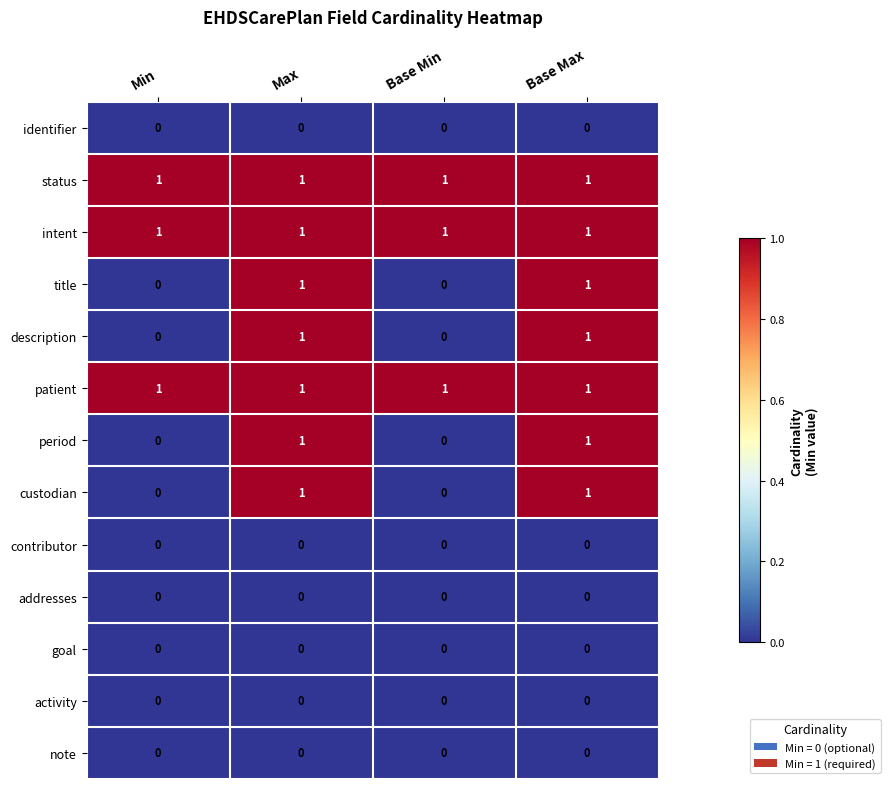

What is the maximum value shown in the chart?

1